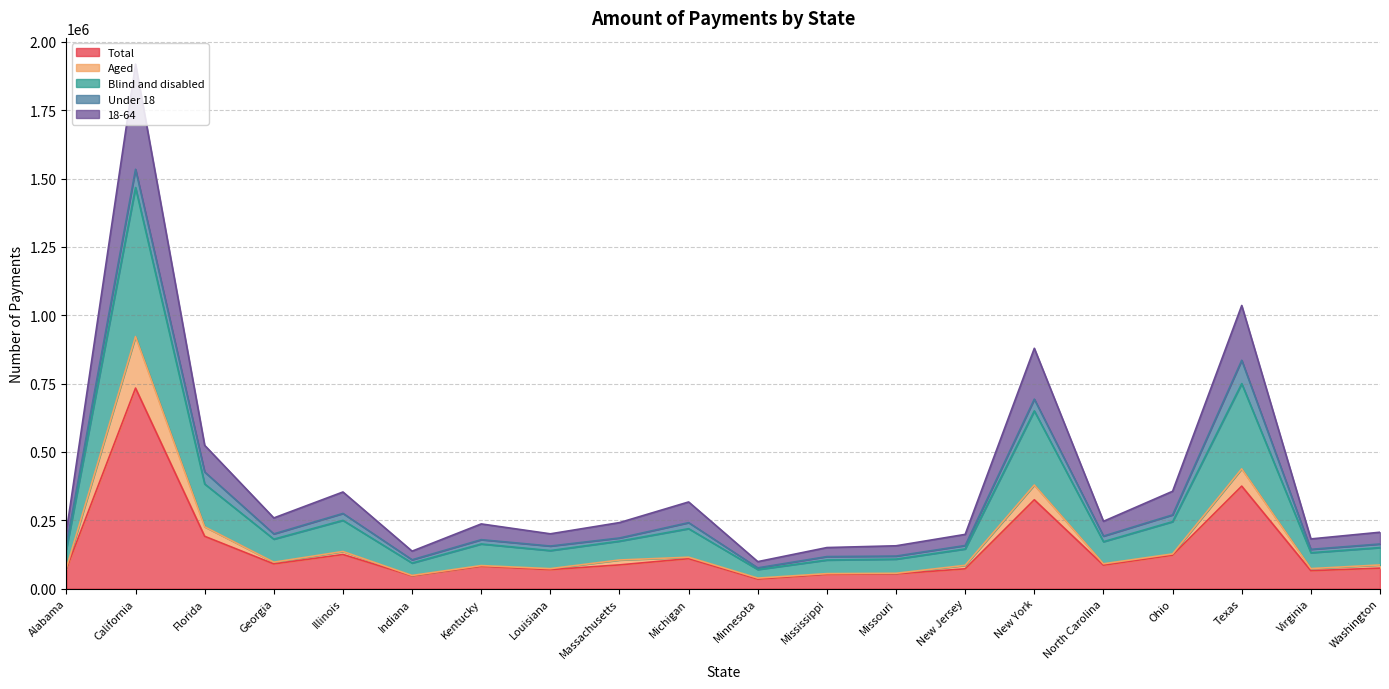

True or false: Blind and disabled has a value of 206480 at Mississippi.

False